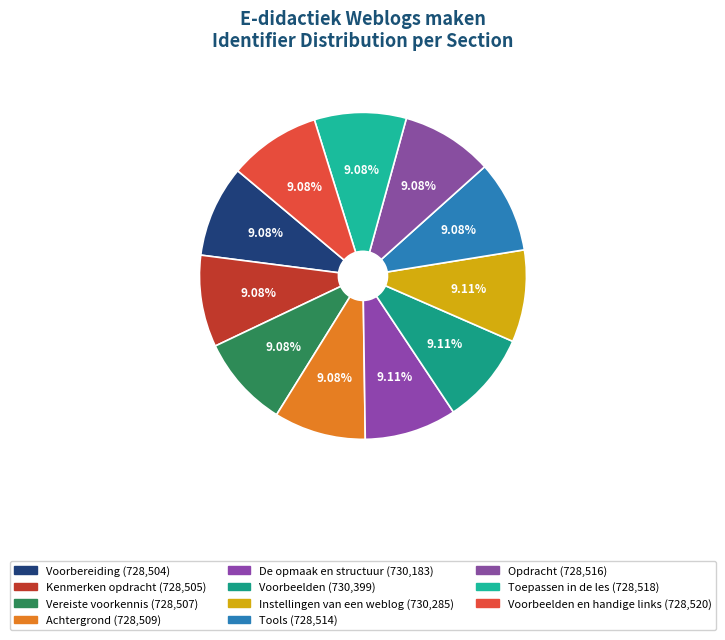

How many slices are in this pie chart?

11